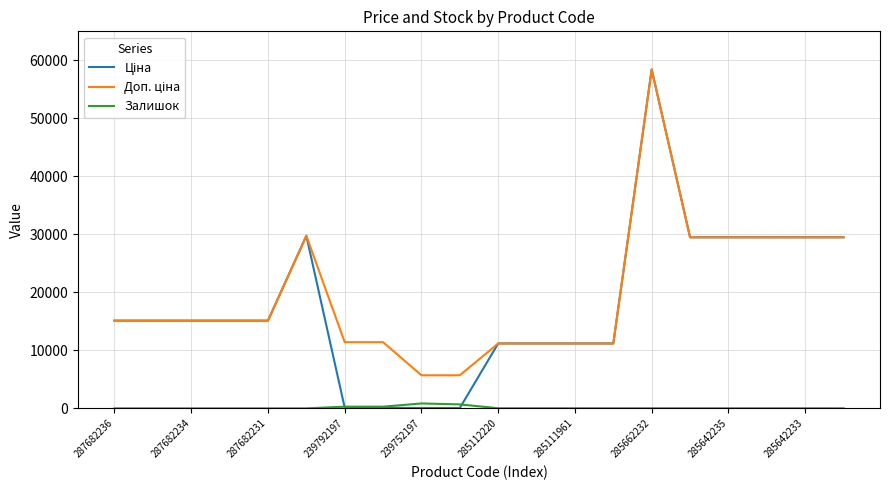

Does the chart have visible grid lines?

Yes